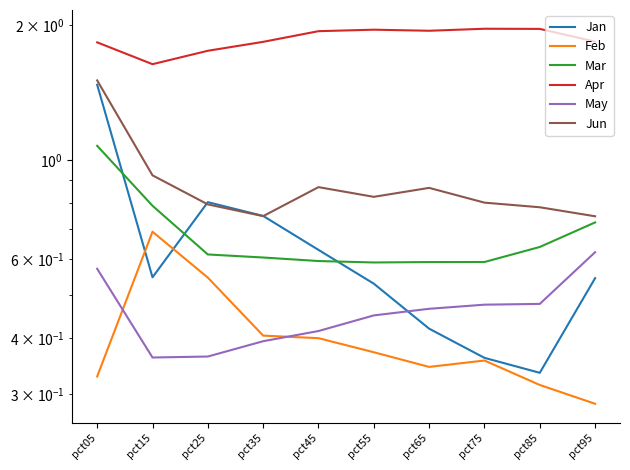

True or false: Feb and Jun cross at least once.

False